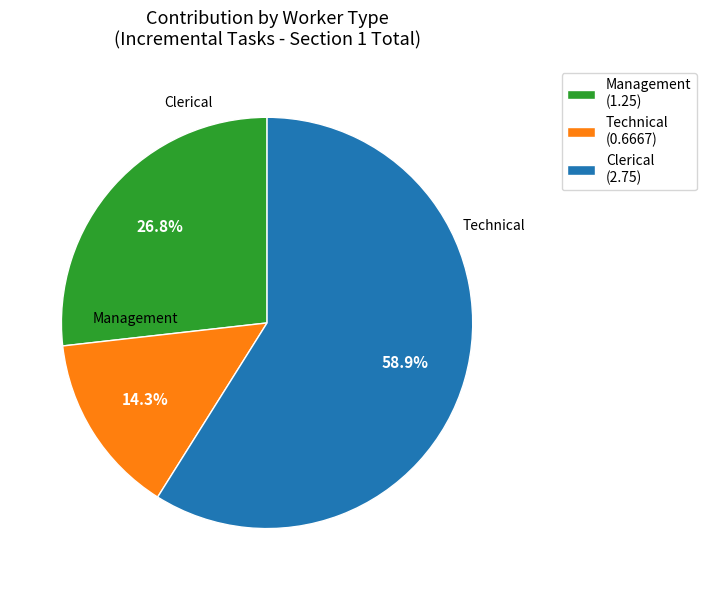

To the nearest percent, what percentage of the pie is Clerical?

59%